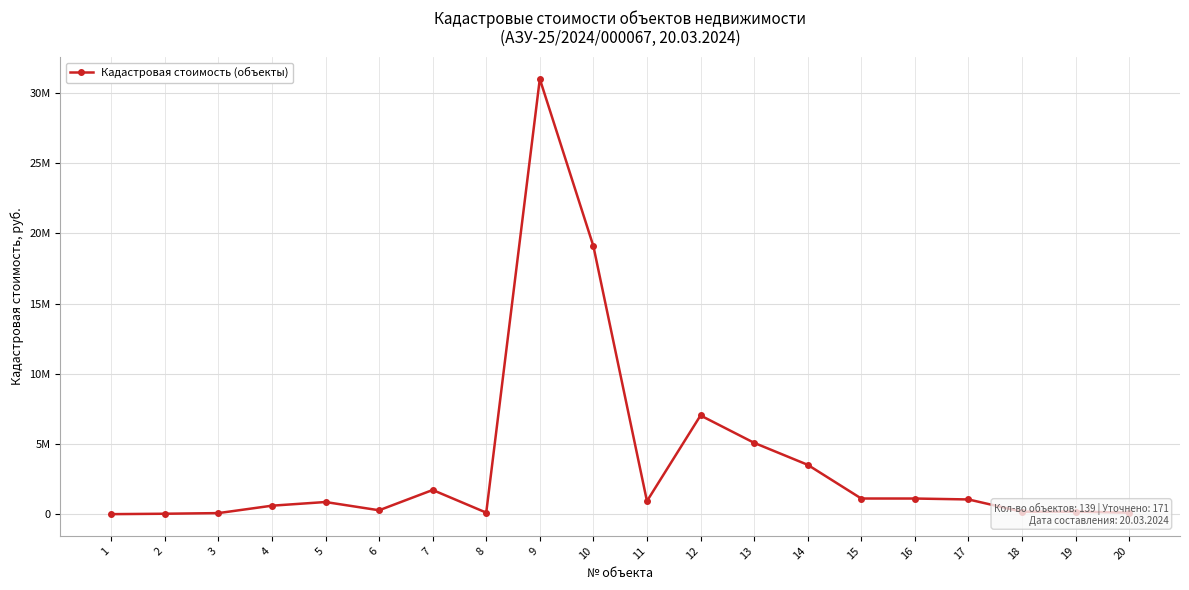

Between 1 and 16, which is larger?

16